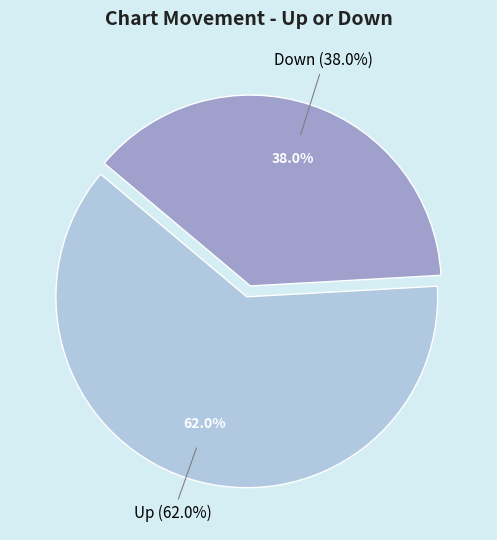

Approximately how many times larger is the value at down compared to up?

0.6